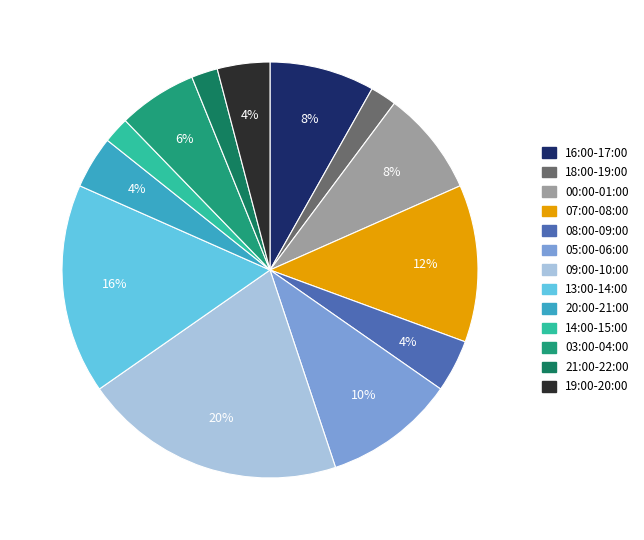

True or false: 19:00-20:00 accounts for 4% of the total.

True